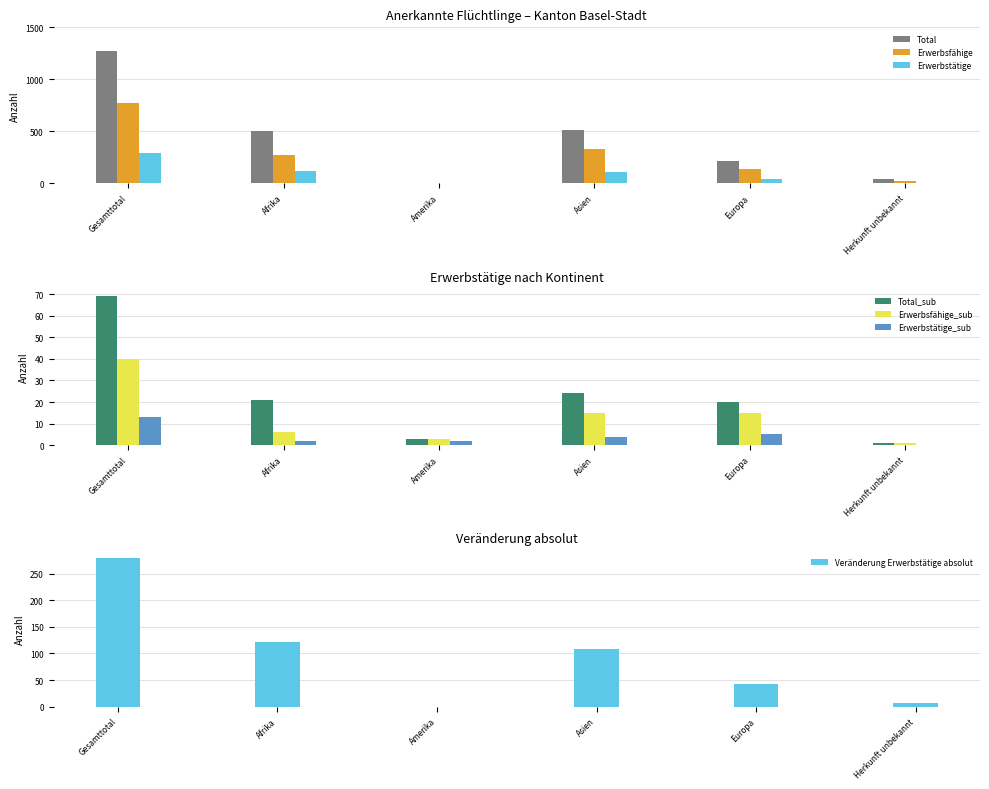

At which label does Erwerbstätige_sub reach its minimum?

Herkunft unbekannt